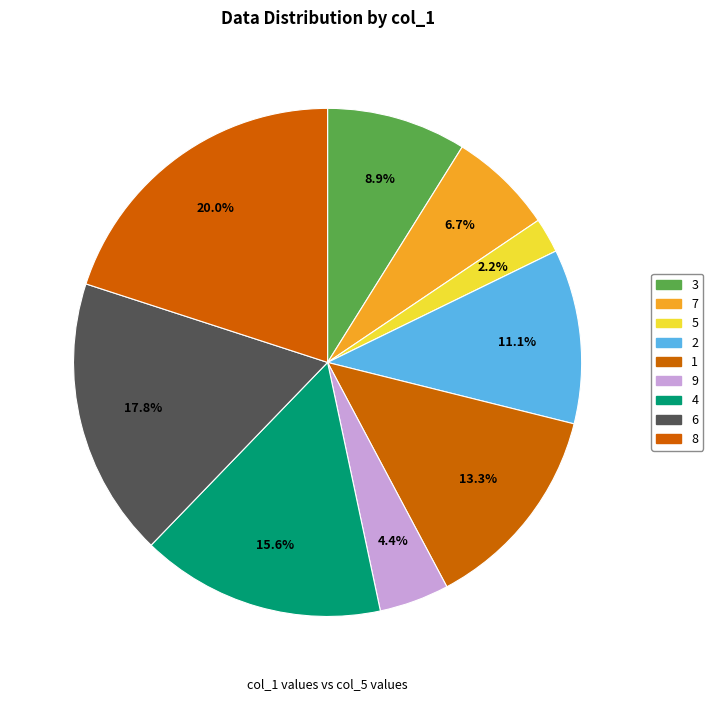

To the nearest percent, what portion does 4 represent?

16%